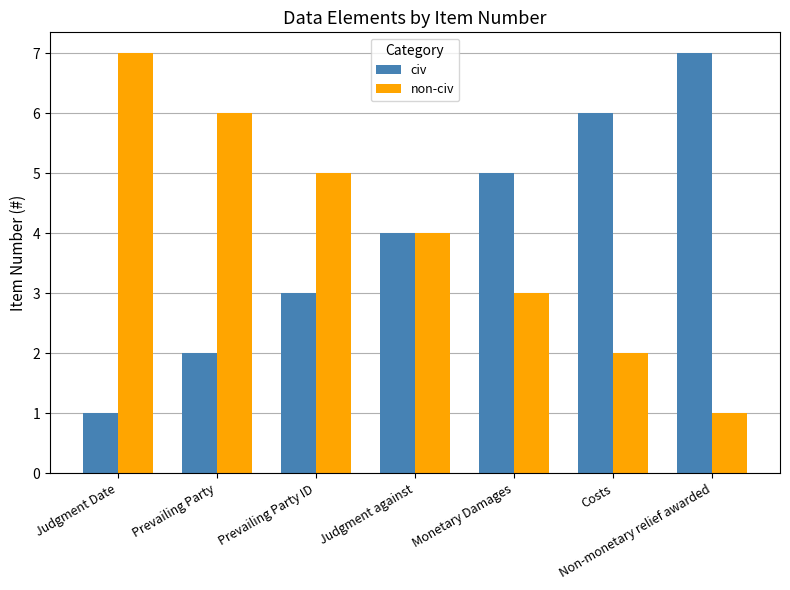

What is the value of the non-civ bar at the 7th from the left?

1